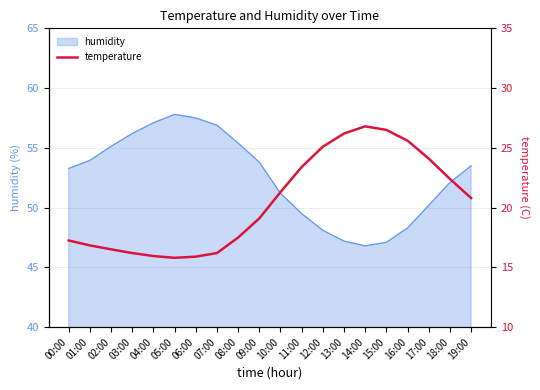

The humidity series shows 77.2 at 19:00. True or false?

False